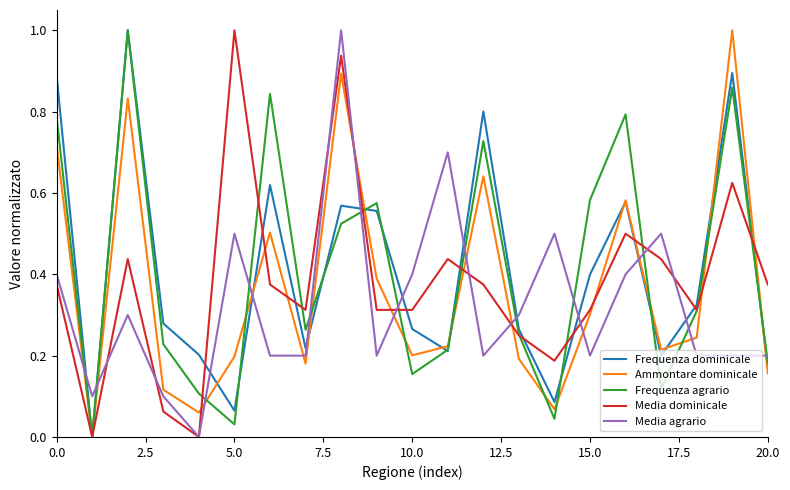

What is the greatest value displayed?

1.0